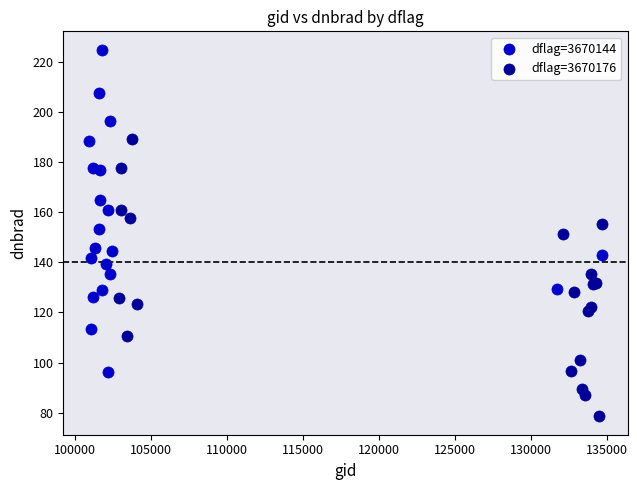

Which series has the widest spread of Y values?

dflag=3670144